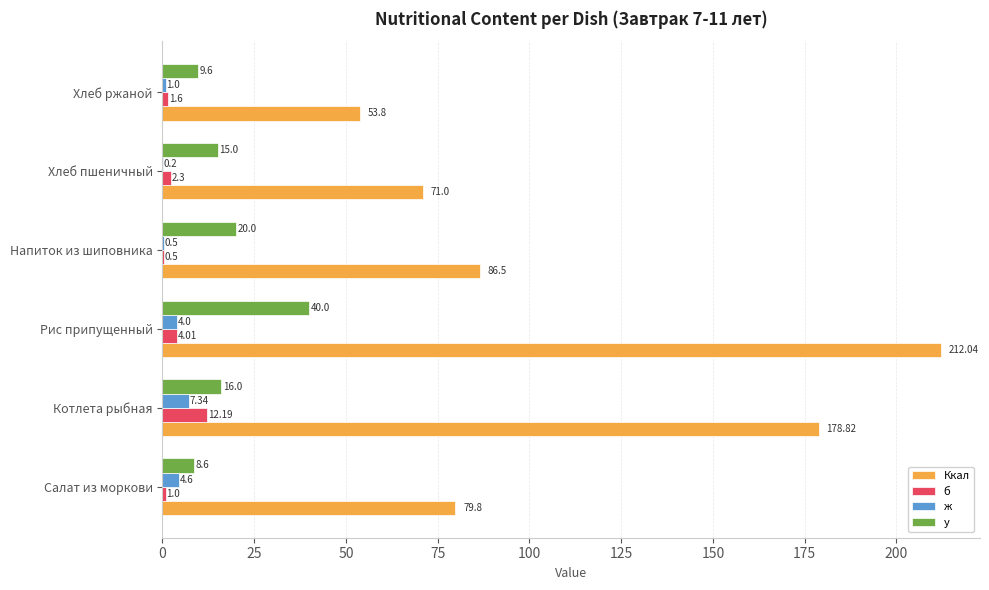

Between Салат из моркови and Напиток из шиповника, which series saw the biggest shift?

у